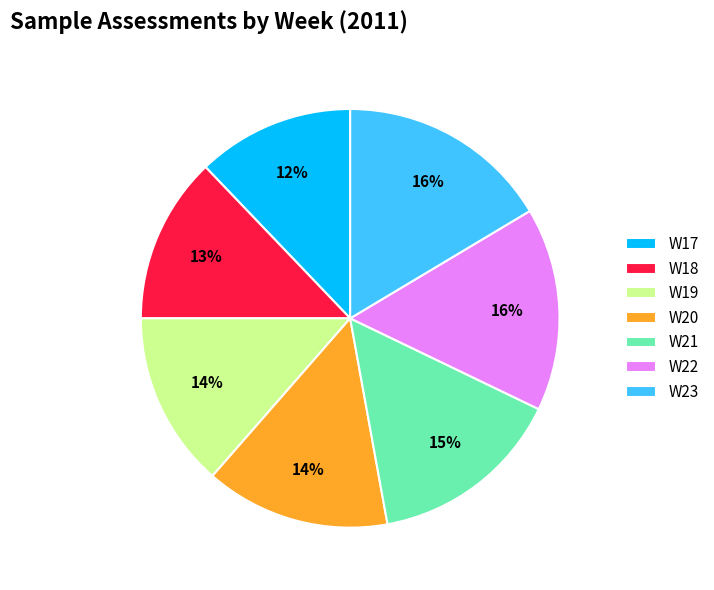

To the nearest percent, what is the difference between the W18 and W21 slice percentages?

2%